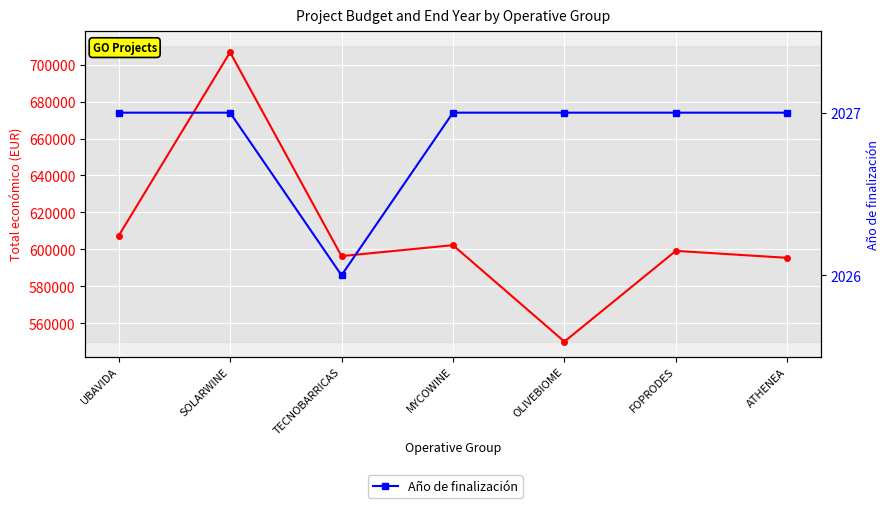

How many values in the Total económico series exceed 599211?

3